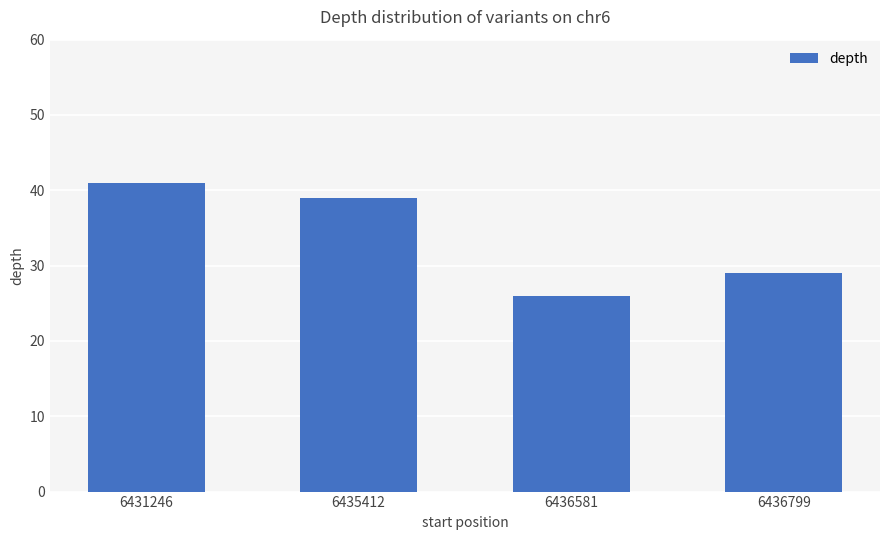

What is the minimum value shown in the chart?

26